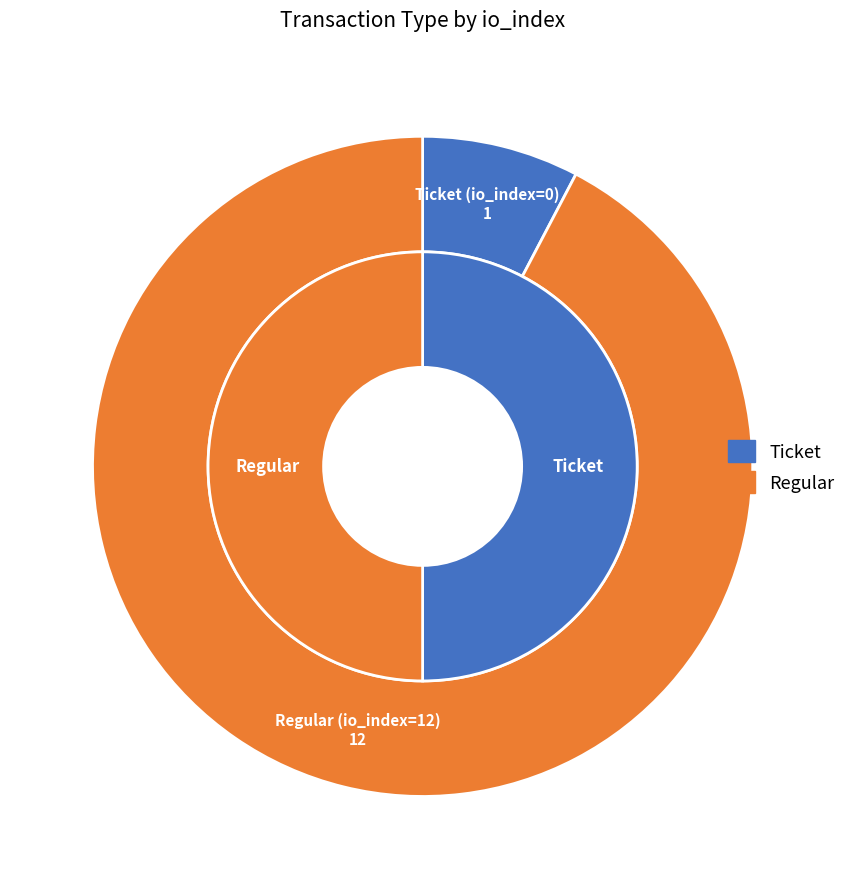

Rank the categories by value from highest to lowest.

Regular, Ticket